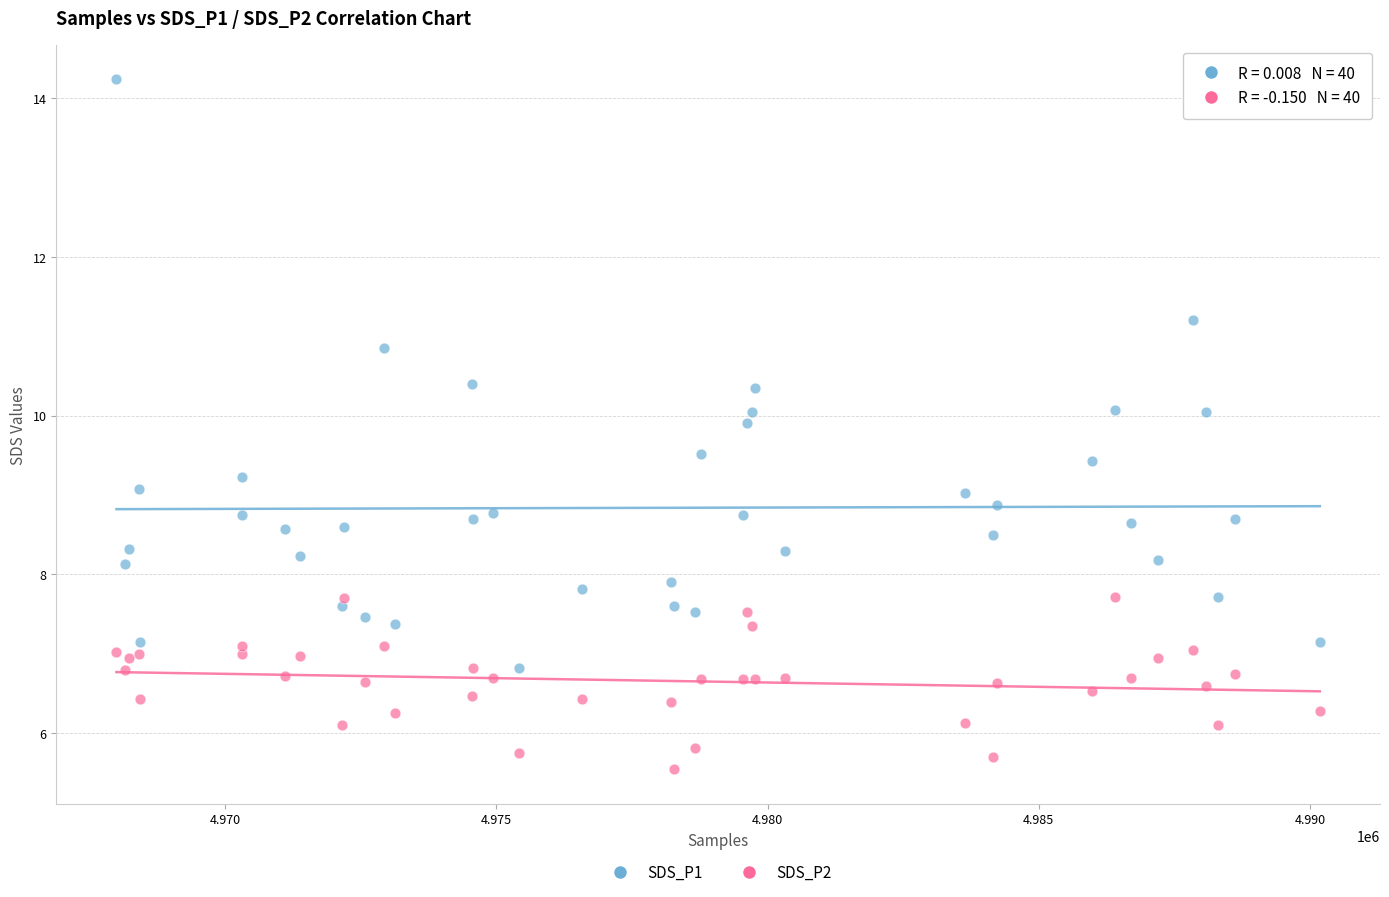

What are all the series names shown in the legend?

SDS_P1, SDS_P2